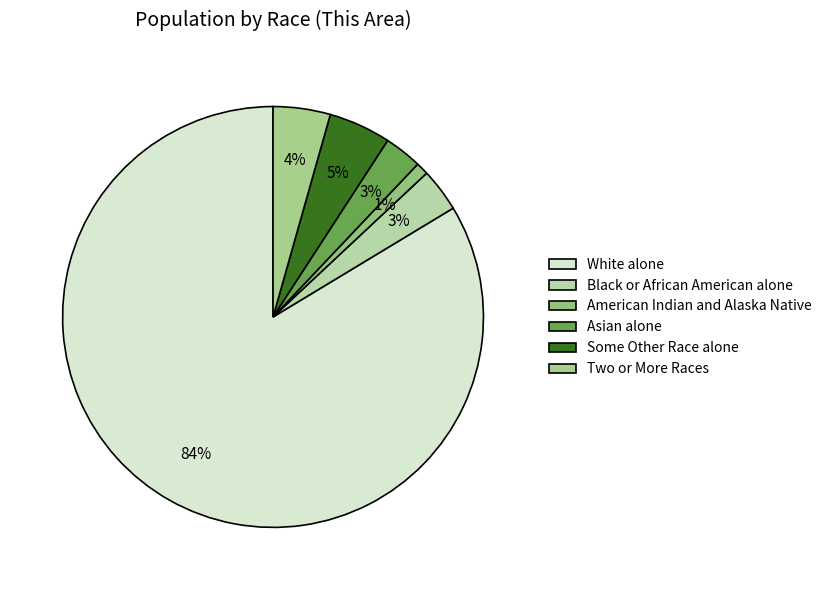

Combined, what portion of the pie is Two or More Races and Asian alone?

7.3%